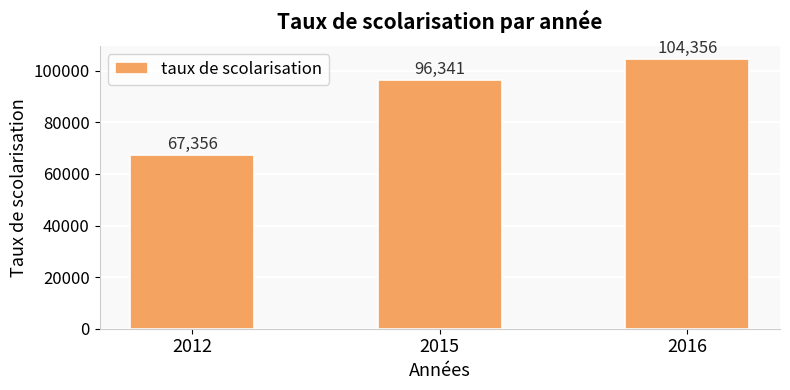

What is the value of the 3rd bar from the left?

104356